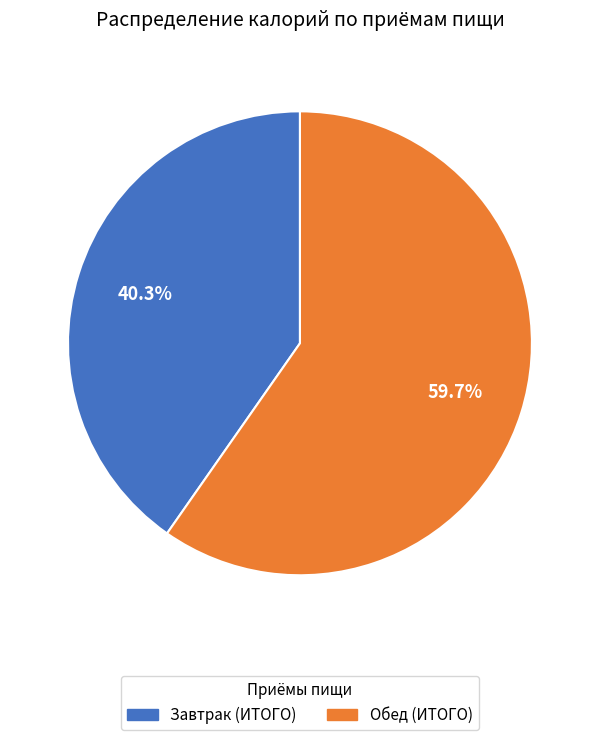

What percentage is the Обед (ИТОГО) slice, to the nearest percent?

60%